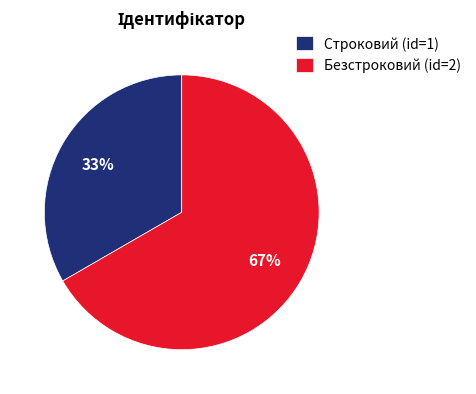

Is it true that Строковий is 39% of the pie?

False